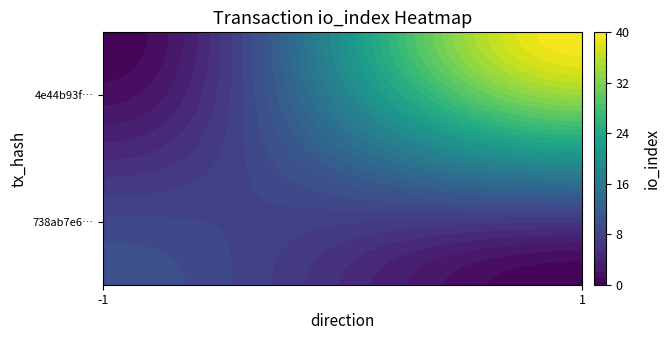

Reading left to right, extract all data points from this chart.

738ab7e62f41b7aad399fb415cd540eb3917eff: direction=-1	io_index=10
4e44b93fc21da5637049a5450de017d70ab4b76: direction=1	io_index=40